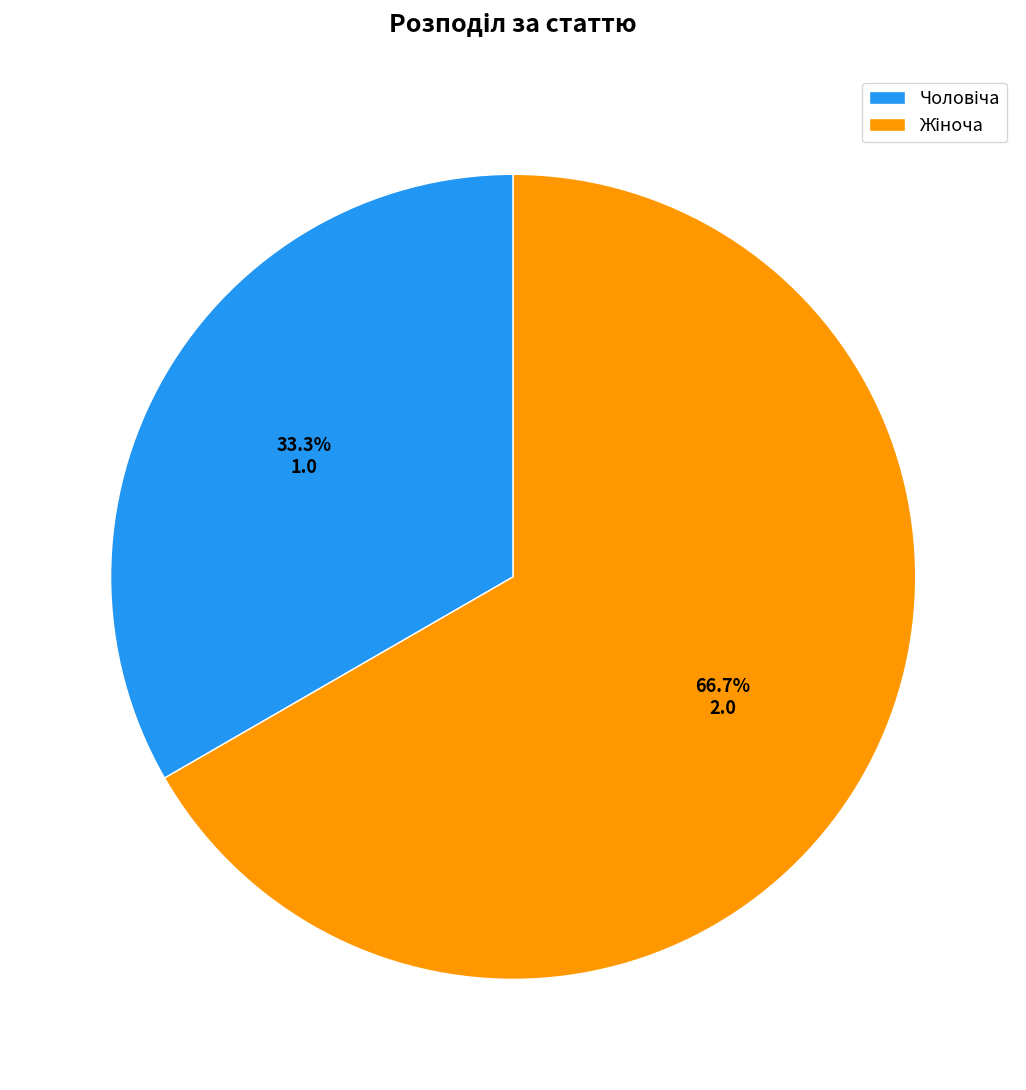

Is there any slice that represents more than half of the pie?

Yes